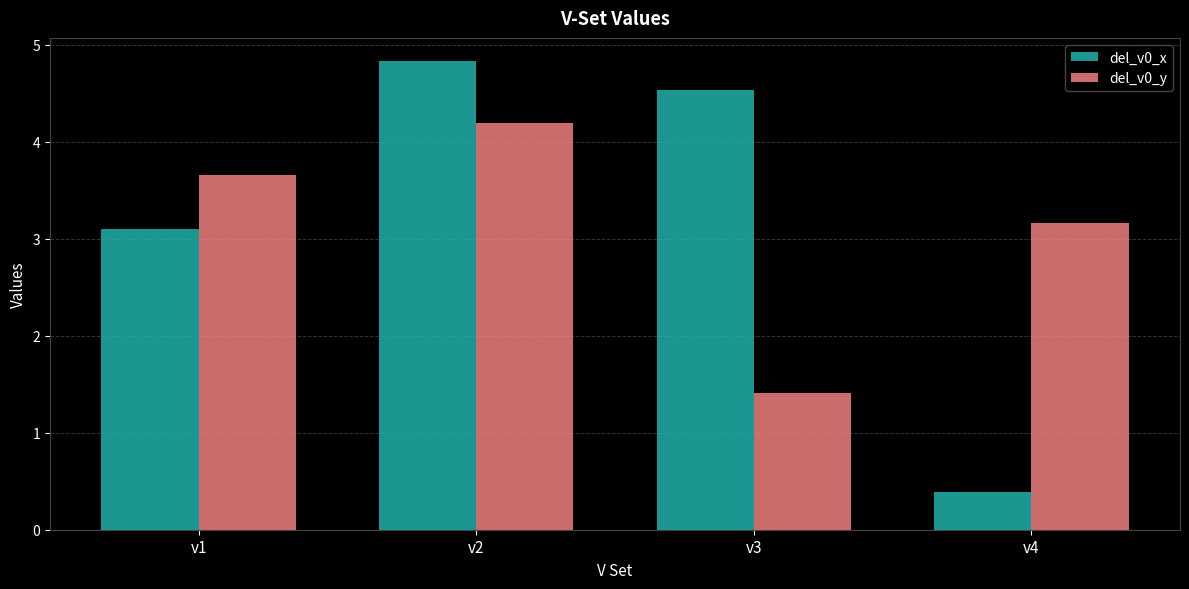

True or false: del_v0_x has a value of 6.1 at v3.

False